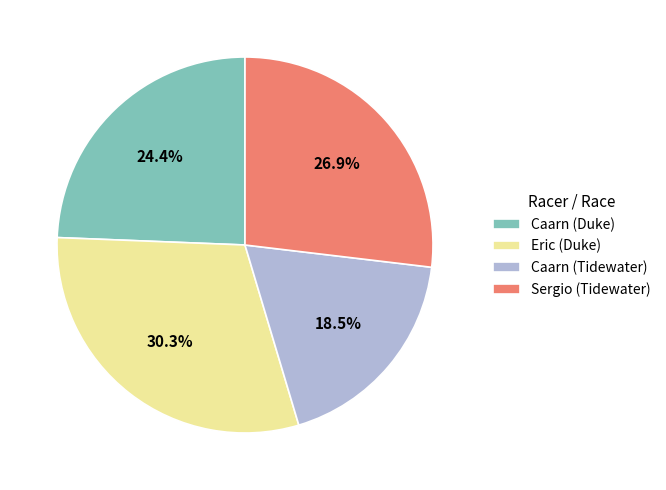

True or false: Sergio (Tidewater) accounts for 27% of the total.

True